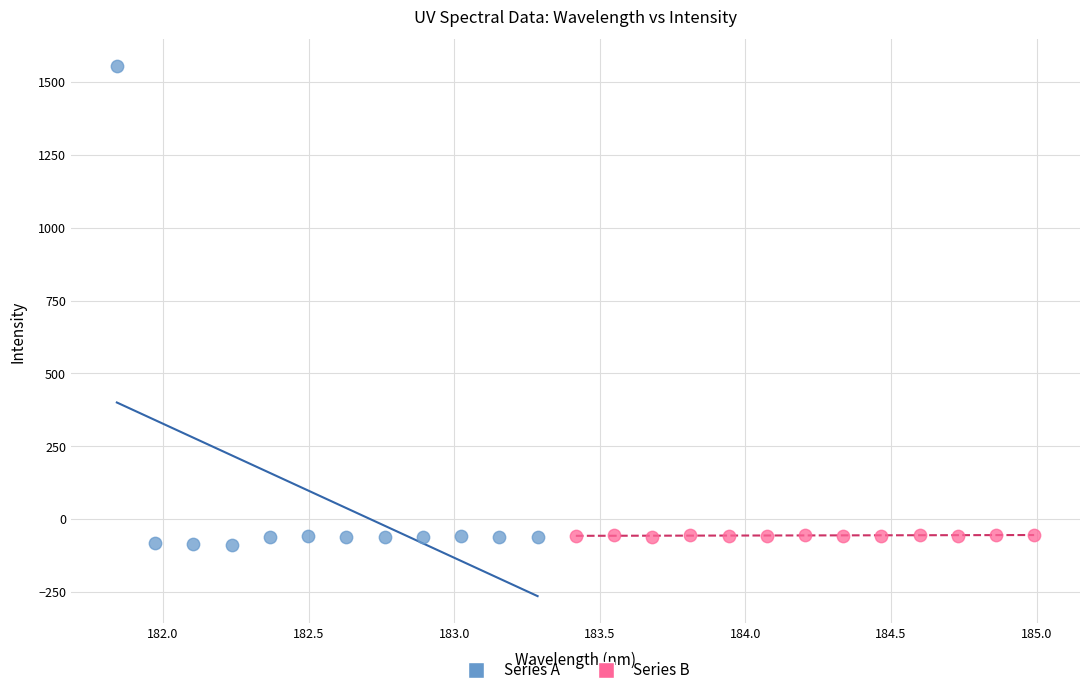

Which series has the largest Y range (max minus min)?

Series A